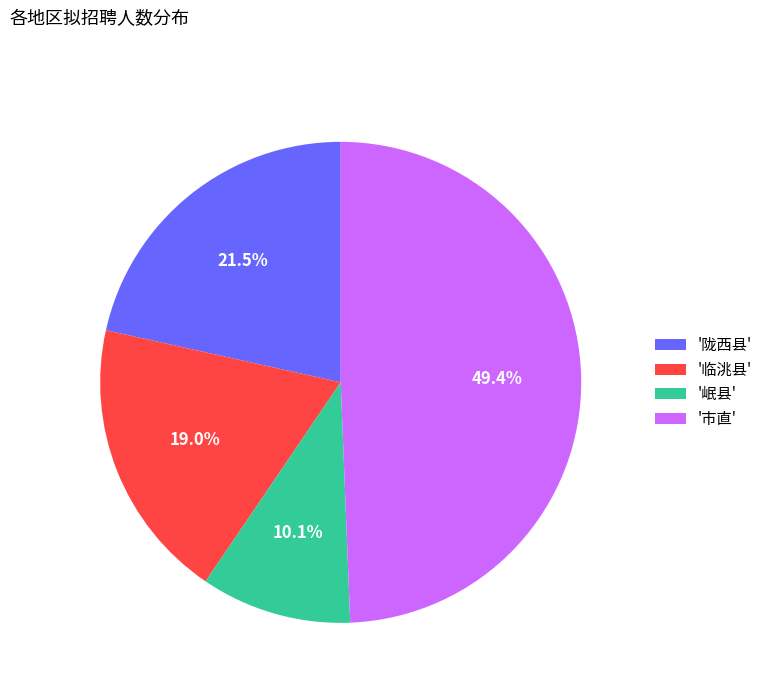

What is the smallest slice in the pie chart?

'岷县'